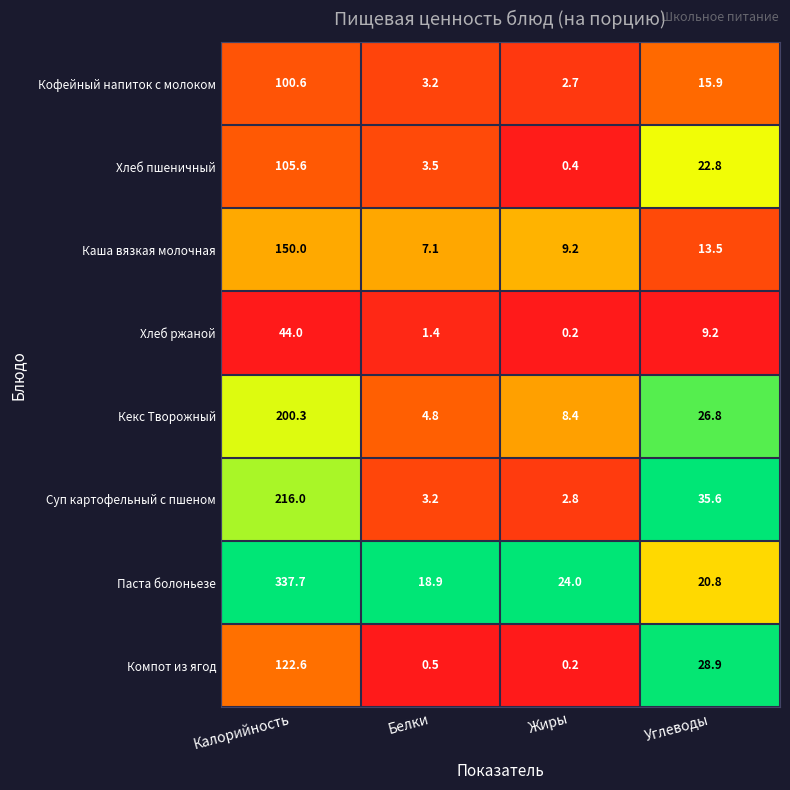

Count the number of categories in the chart.

4